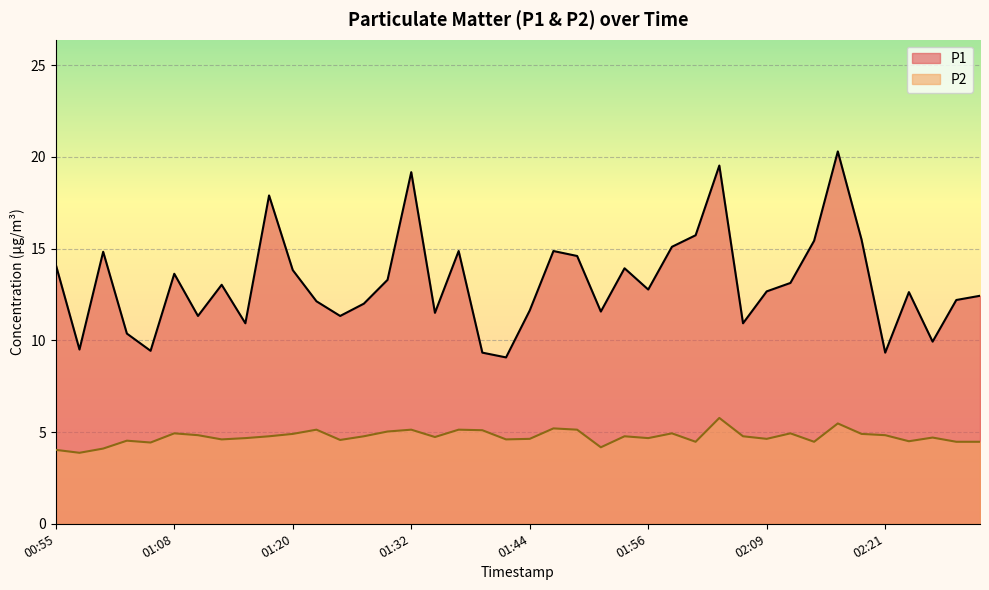

Which has a higher value, 01:00 or 01:10?

01:00